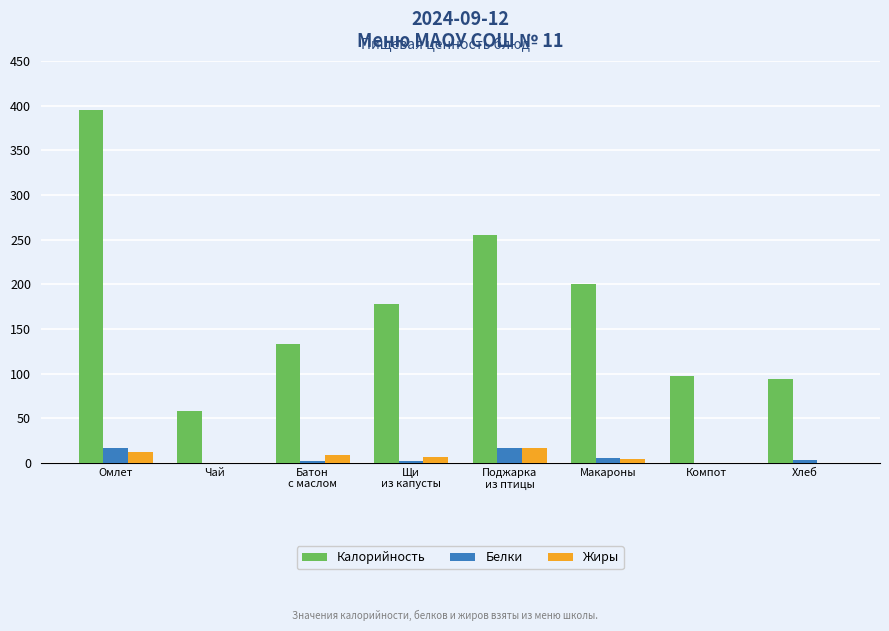

True or false: Жиры has a value of 0.0 at Компот.

True